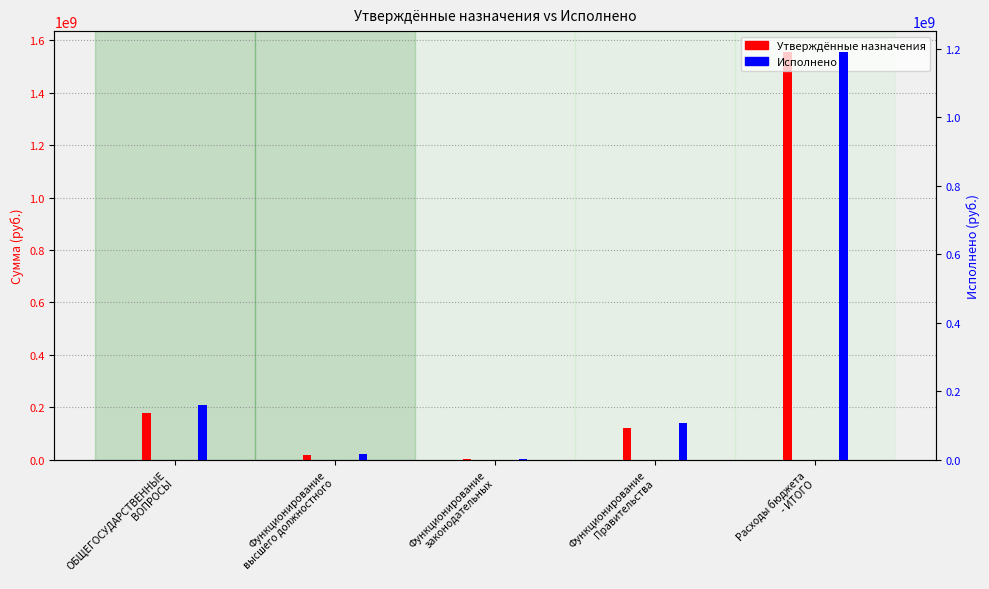

At which category is the sum across all series the highest?

Расходы бюджета
- ИТОГО